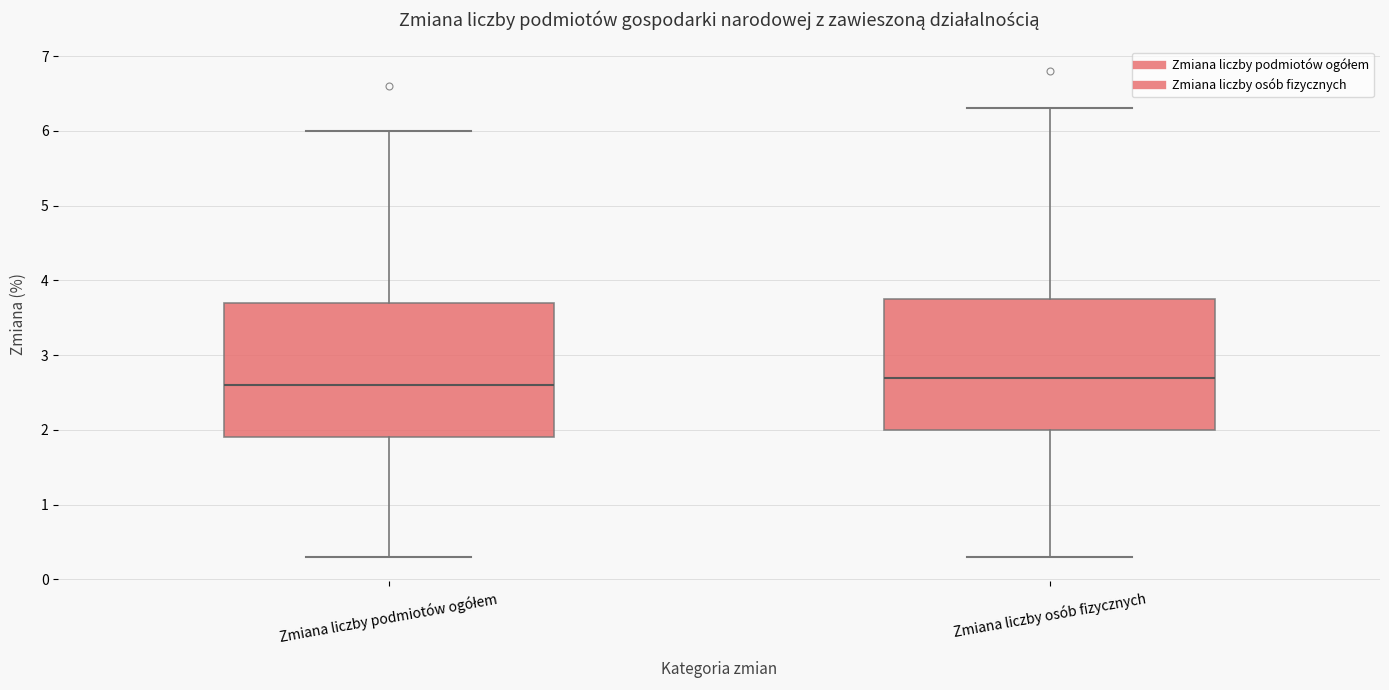

Where does the median line of the box for Zmiana liczby podmiotów ogółem sit on the y-axis? The values are not printed on the chart, so give them approximately, as read against the axis.

2.6